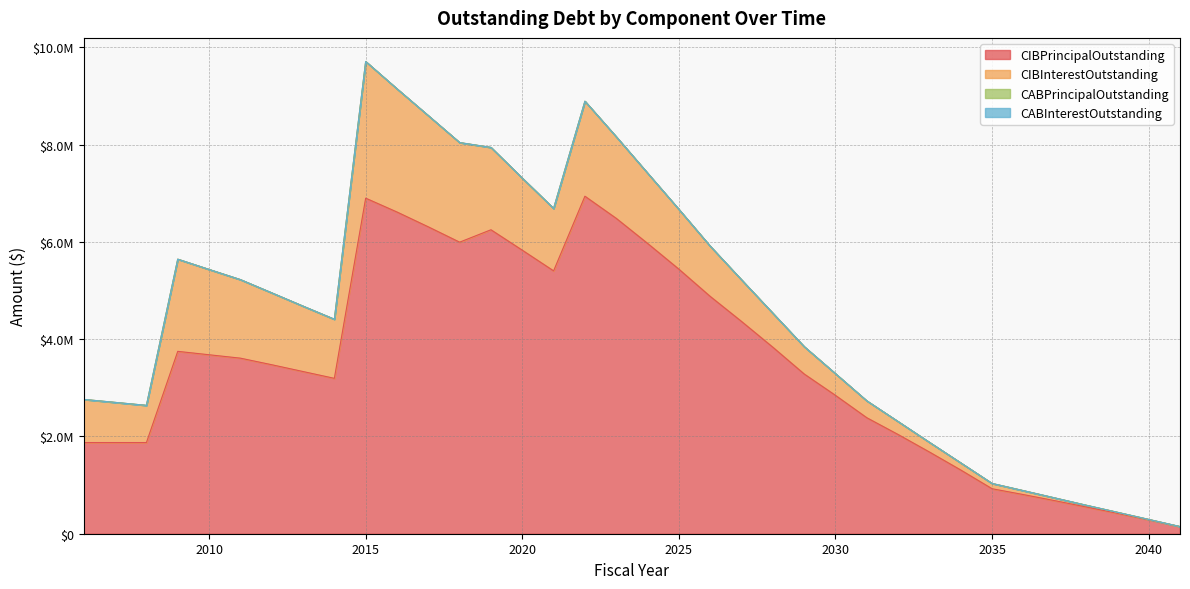

Reading left to right, list all the values displayed in this chart.

CIBPrincipalOutstanding: 2006=1875000.0	2007=1875000.0	2008=1875000.0	2009=3750000.0	2010=3680000.0	2011=3610000.0	2012=3475000.0	2013=3335000.0	2014=3195000.0	2015=6900000.0	2016=6615000.0	2017=6310000.0	2018=5995000.0	2019=6250000.0	2020=5830000.0	2021=5405000.0	2022=6940000.0	2023=6485000.0	2024=5970000.0	2025=5440000.0	2026=4880000.0	2027=4365000.0	2028=3835000.0	2029=3285000.0	2030=2845000.0	2031=2385000.0	2032=2040000.0	2033=1680000.0	2034=1310000.0	2035=925000.0	2036=805000.0	2037=680000.0	2038=550000.0	2039=420000.0	2040=285000.0	2041=145000.0
CIBInterestOutstanding: 2006=886646.2	2007=825528.8	2008=764411.2	2009=1895333.8	2010=1754291.2	2011=1615173.8	2012=1478087.5	2013=1344687.5	2014=1215301.2	2015=2809947.1	2016=2532875.0	2017=2286268.8	2018=2048086.2	2019=1693190.3	2020=1481919.5	2021=1282843.0	2022=1953479.1	2023=1677605.5	2024=1445190.5	2025=1229611.0	2026=1032669.5	2027=855591.0	2028=698487.2	2029=562335.2	2030=445683.2	2031=346956.2	2032=266050.0	2033=199050.0	2034=146462.5	2035=108793.8	2036=80681.2	2037=56550.0	2038=36562.5	2039=20800.0	2040=9343.8	2041=2356.2
CABPrincipalOutstanding: 2006=0.0	2007=0.0	2008=0.0	2009=0.0	2010=0.0	2011=0.0	2012=0.0	2013=0.0	2014=0.0	2015=0.0	2016=0.0	2017=0.0	2018=0.0	2019=0.0	2020=0.0	2021=0.0	2022=0.0	2023=0.0	2024=0.0	2025=0.0	2026=0.0	2027=0.0	2028=0.0	2029=0.0	2030=0.0	2031=0.0	2032=0.0	2033=0.0	2034=0.0	2035=0.0	2036=0.0	2037=0.0	2038=0.0	2039=0.0	2040=0.0	2041=0.0
CABInterestOutstanding: 2006=0.0	2007=0.0	2008=0.0	2009=0.0	2010=0.0	2011=0.0	2012=0.0	2013=0.0	2014=0.0	2015=0.0	2016=0.0	2017=0.0	2018=0.0	2019=0.0	2020=0.0	2021=0.0	2022=0.0	2023=0.0	2024=0.0	2025=0.0	2026=0.0	2027=0.0	2028=0.0	2029=0.0	2030=0.0	2031=0.0	2032=0.0	2033=0.0	2034=0.0	2035=0.0	2036=0.0	2037=0.0	2038=0.0	2039=0.0	2040=0.0	2041=0.0